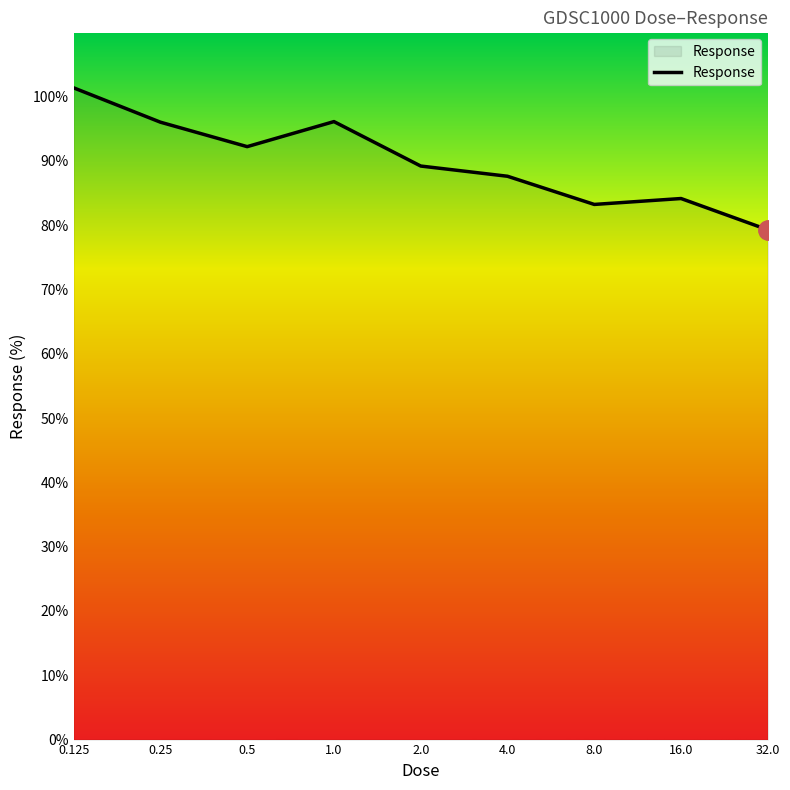

What is the maximum value shown in the chart?

101.4